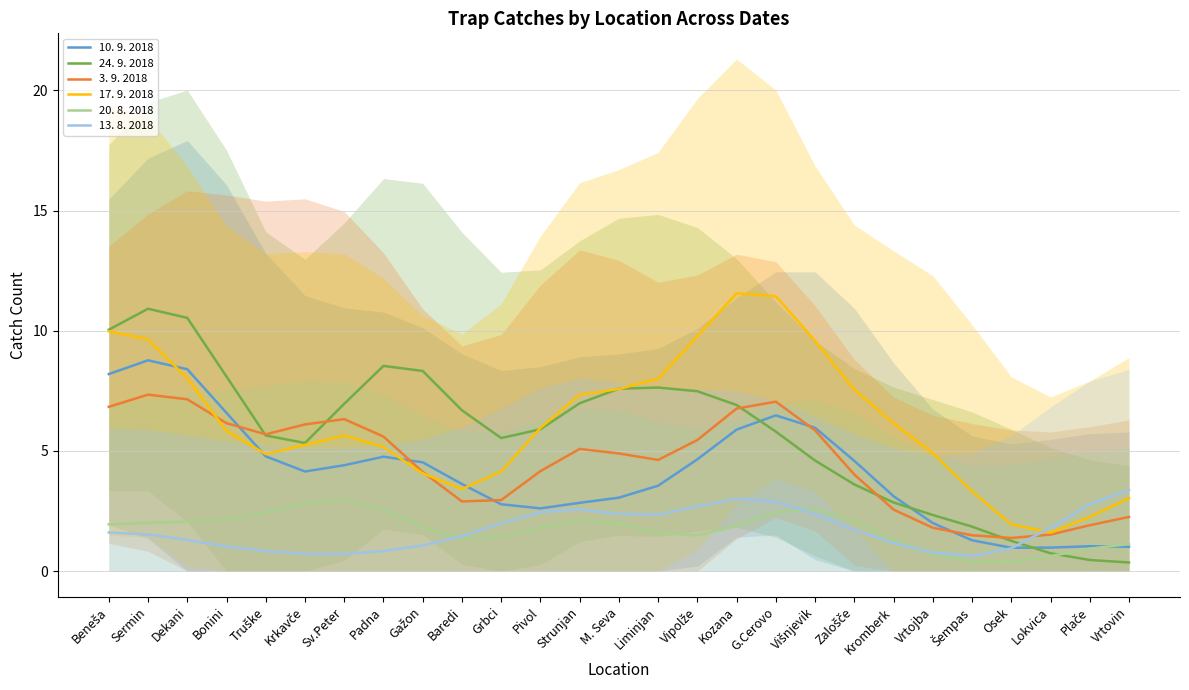

How many categories are shown in the chart?

27